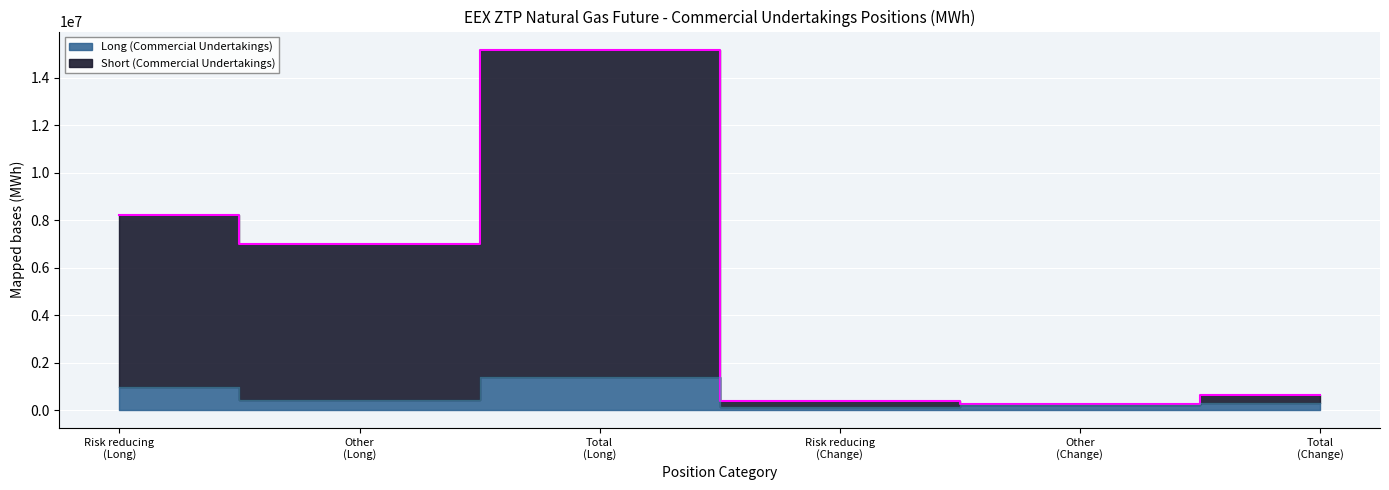

Reading right to left, list all the values displayed in this chart.

Long (Commercial Undertakings): 309000	197250	111750	1405590	416250	989340
Short (Commercial Undertakings): 651525	262740	388785	15181370	6976895	8204475